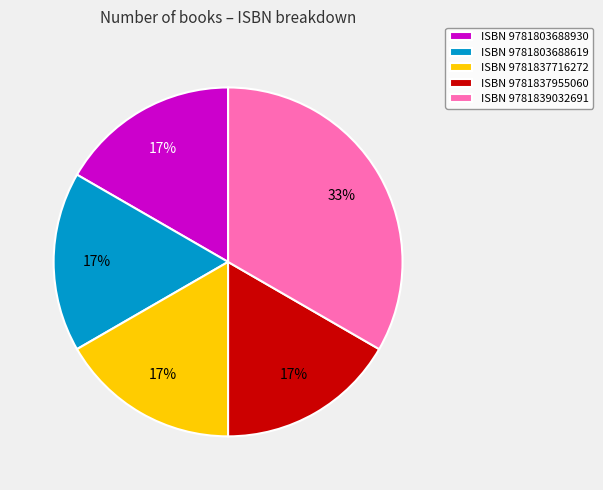

Which slice is the largest?

ISBN 9781839032691